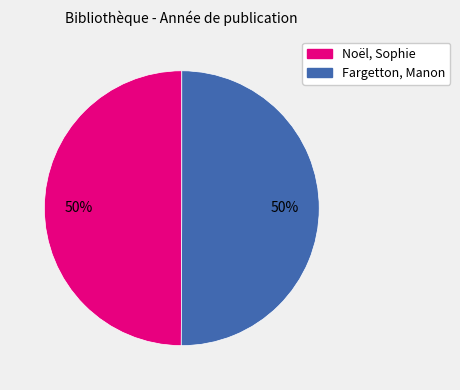

To the nearest percent, what is the average slice percentage?

50%